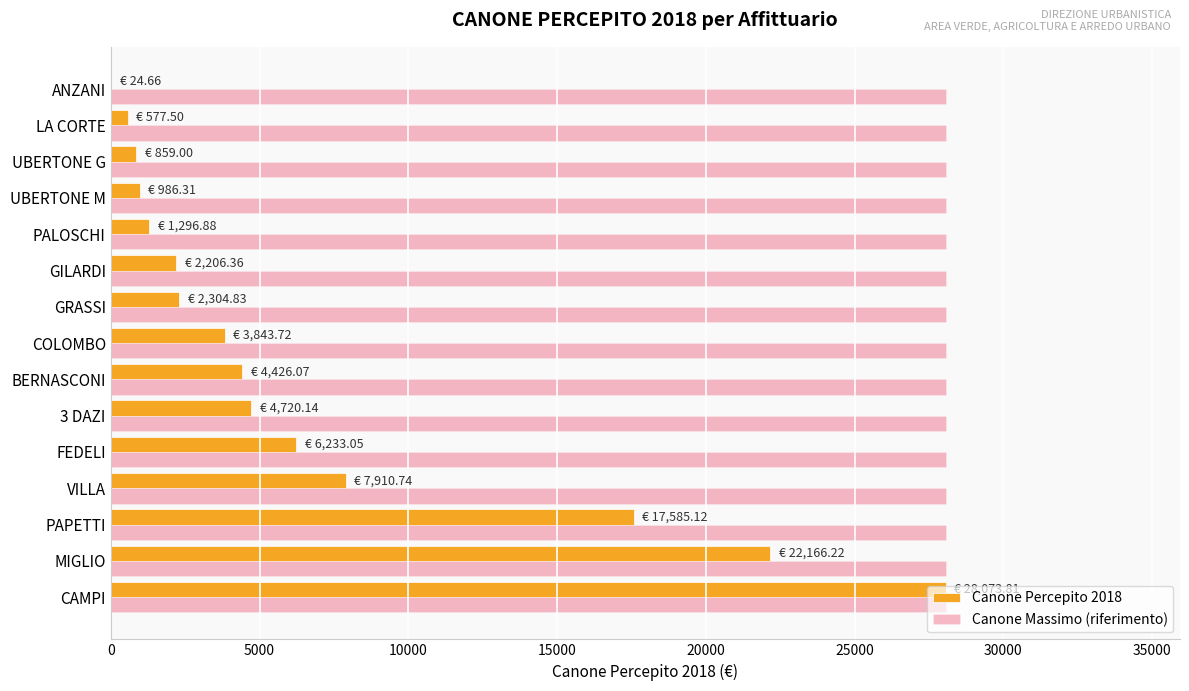

Which series has the largest total across all categories?

Canone Massimo (riferimento)